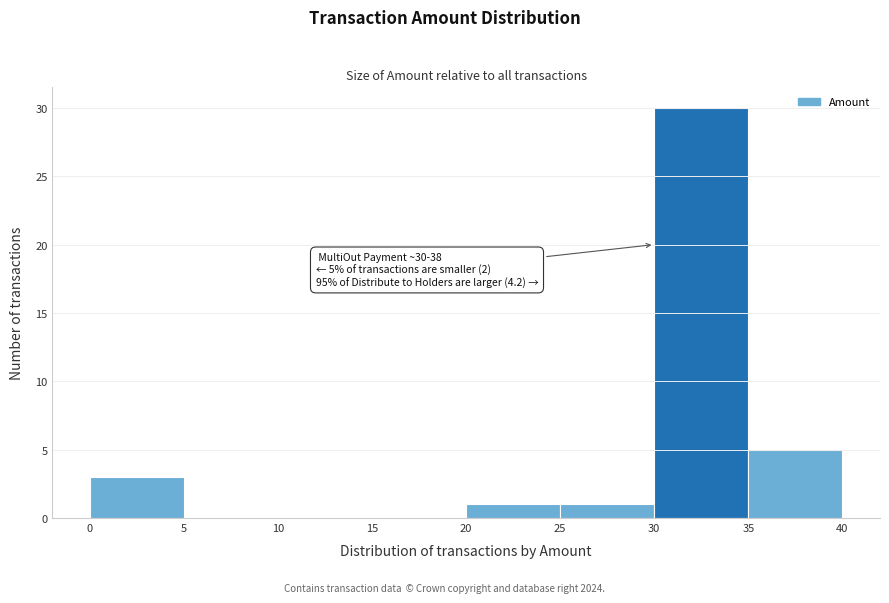

Over which range of the x-axis is the bar tallest?

30 to 35